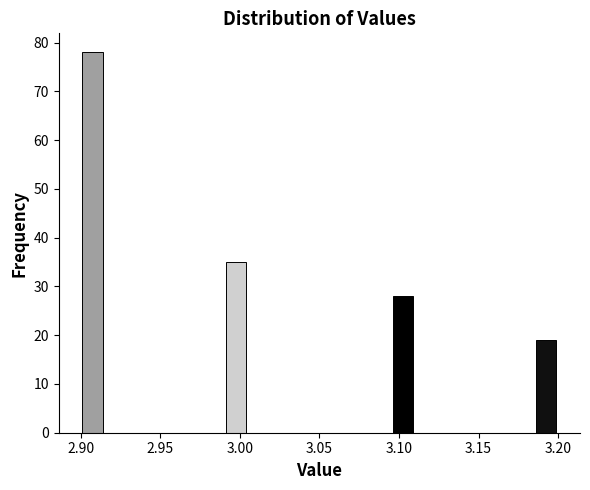

Read against the x-axis, roughly where is the centre of the tallest bar?

2.910